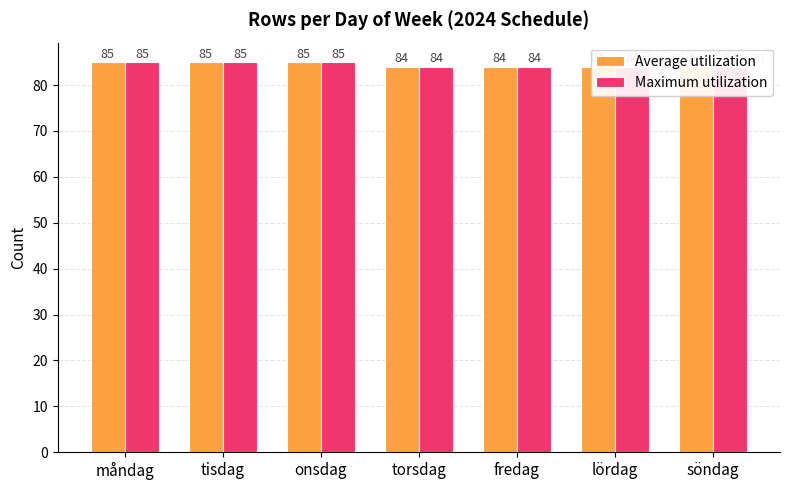

Rank the categories by Average utilization value from lowest to highest.

torsdag, fredag, lördag, söndag, måndag, tisdag, onsdag